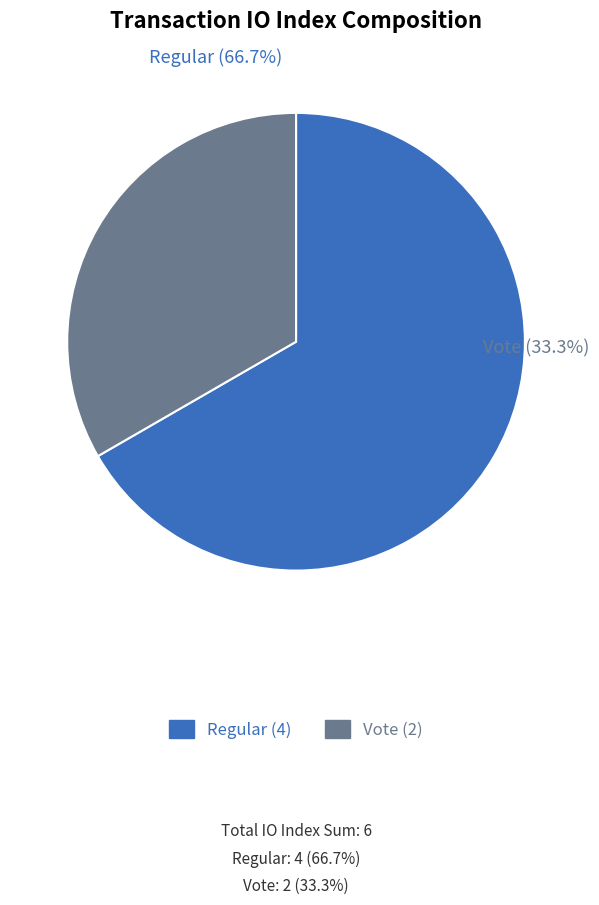

Which category accounts for the majority?

Regular